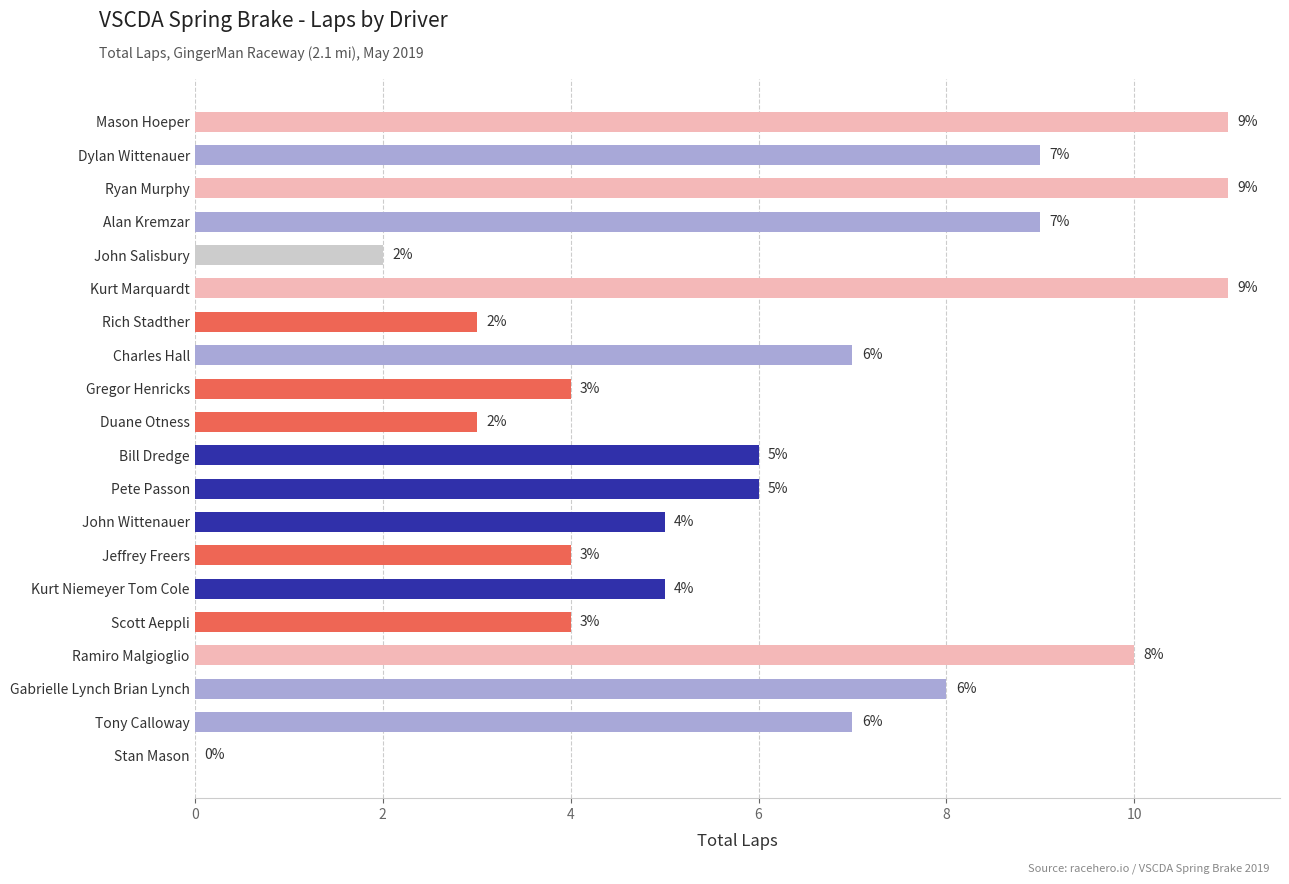

What is the sum of the values at Scott Aeppli and Duane Otness?

7